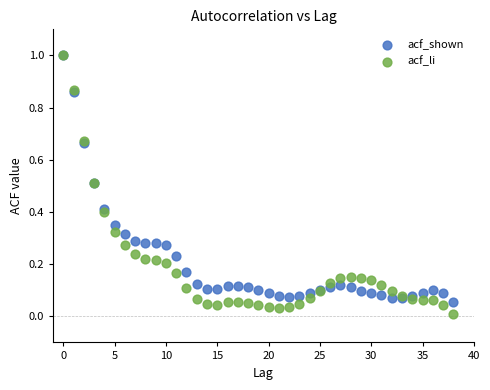

Which series has the largest Y range (max minus min)?

acf_li